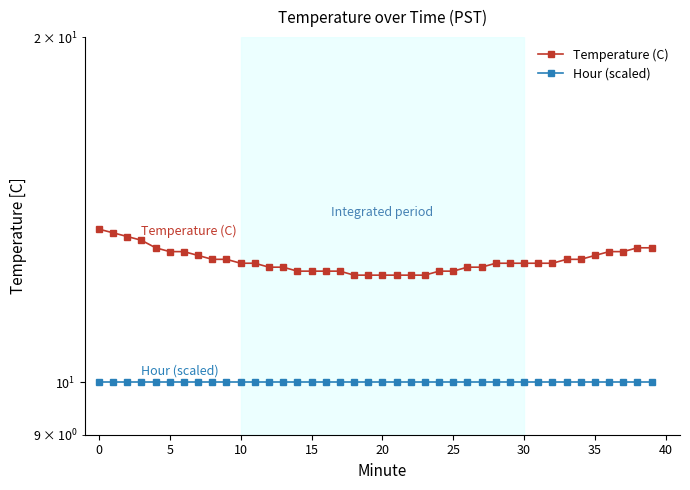

True or false: Temperature (C) has a value of 8.6 at 19.

False